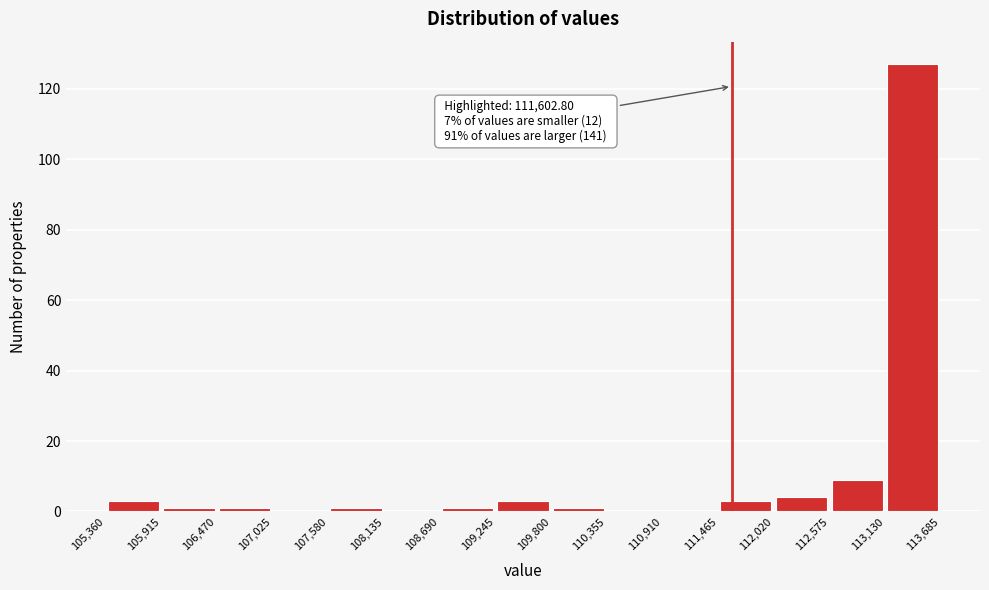

Over which range of the x-axis is the bar tallest?

113,130 to 113,685